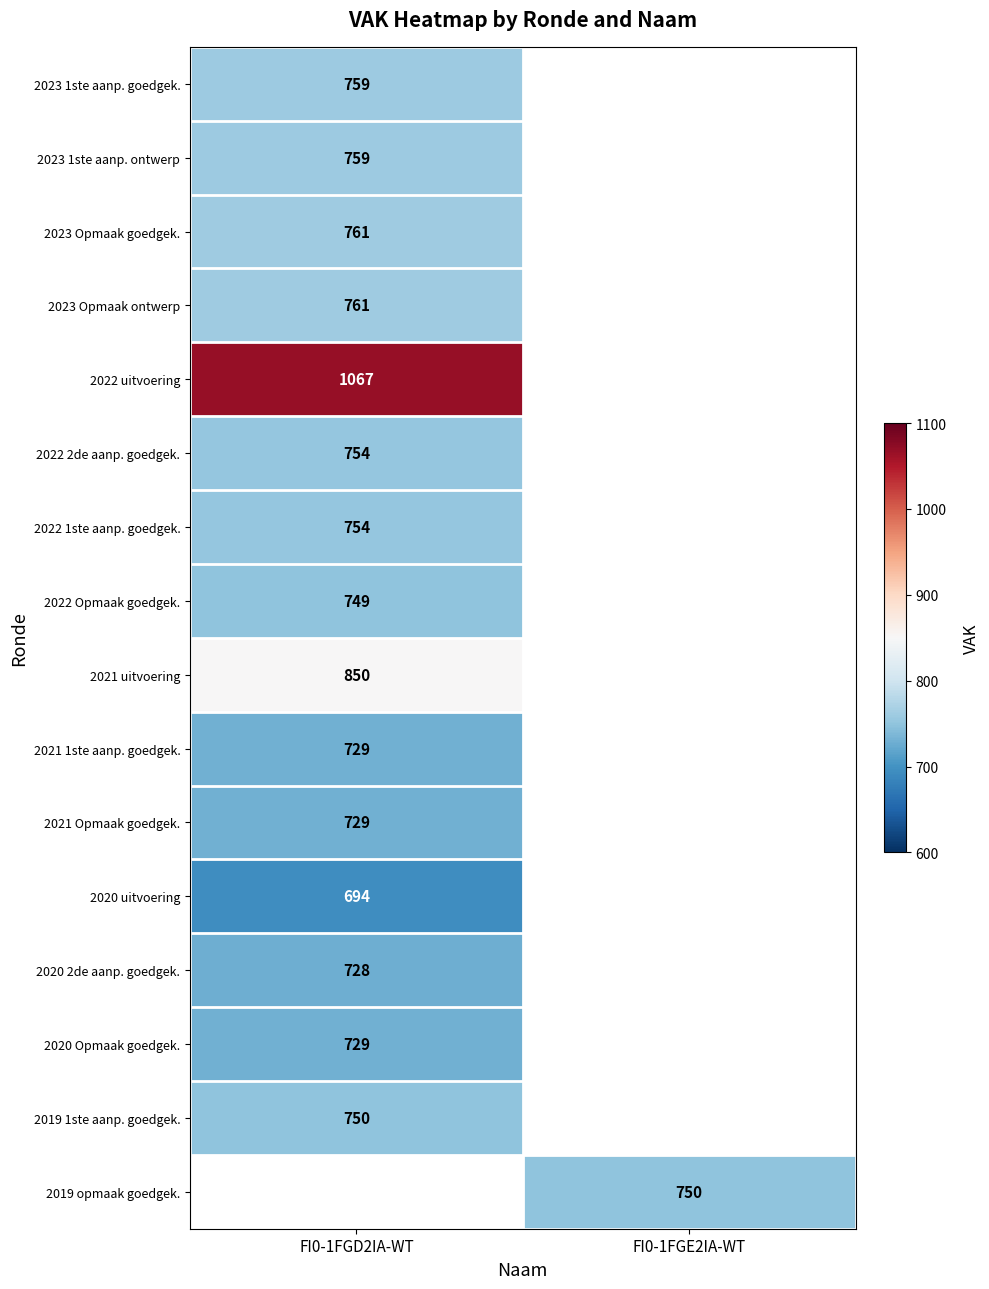

The value of 2023 Opmaak goedgek. at FI0-1FGD2IA-WT is 761. True or false?

True